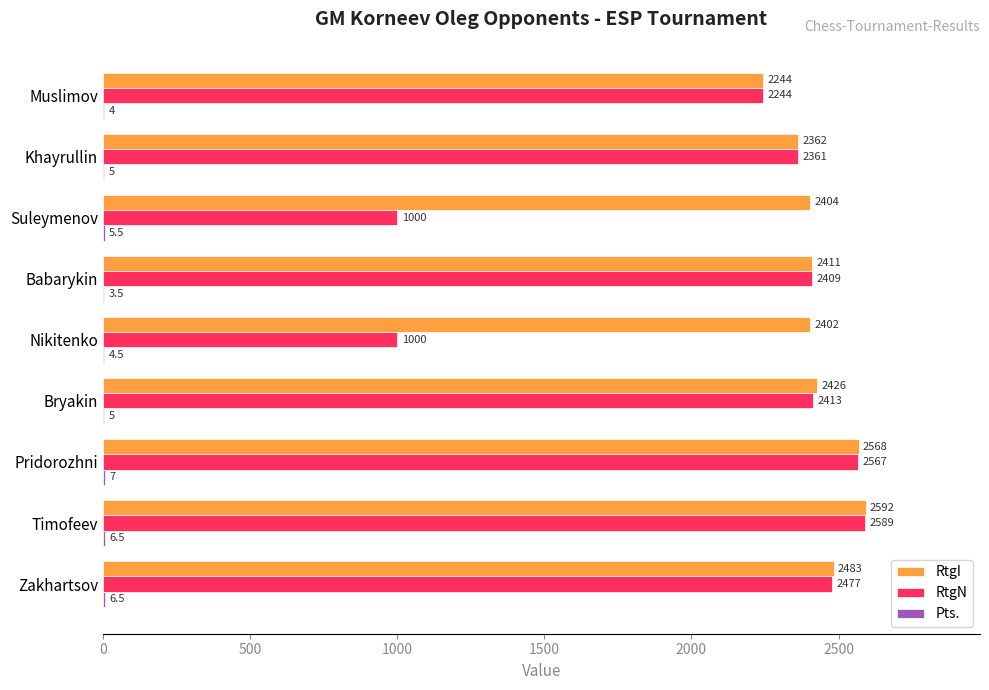

True or false: RtgI has a value of 2592.0 at Timofeev.

True